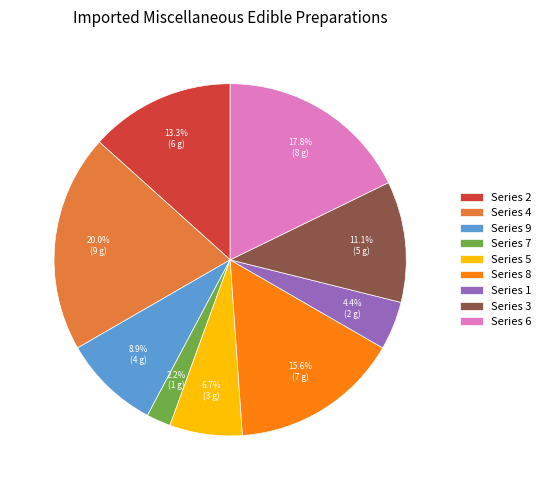

Combined, do Series 4 and Series 1 account for over 50%?

No